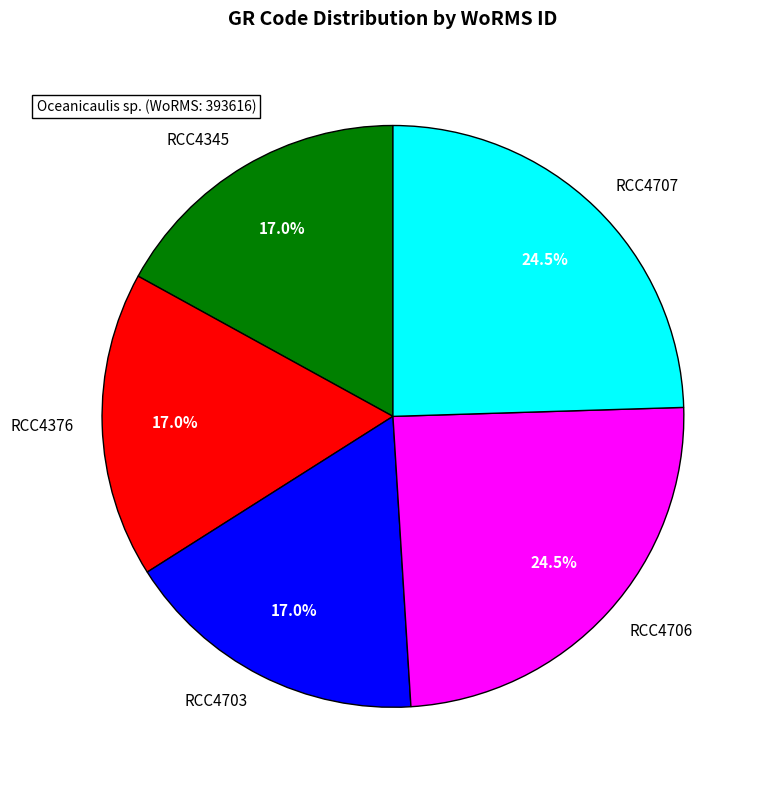

How many slices are in this pie chart?

5